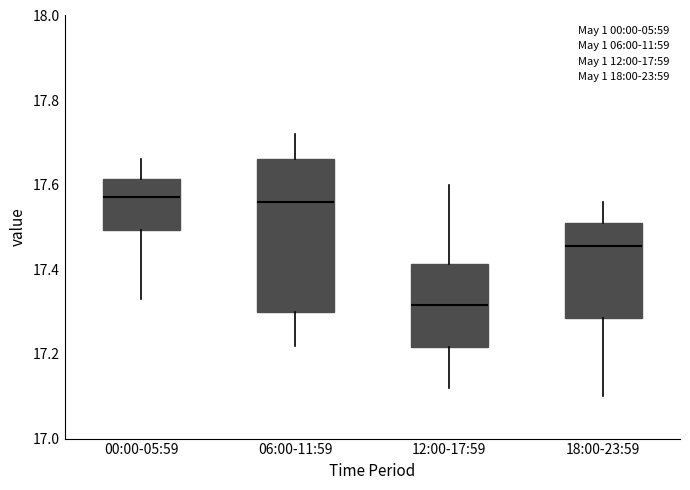

Reading left to right, transcribe this box plot: for each box, give where its median line is, the range the box spans, and where its two whiskers end, as read against the y-axis. The values are not printed on the chart, so give them approximately, as read against the axis.

00:00-05:59: median 17.58, box 17.50 to 17.62, whiskers 17.34 to 17.66
06:00-11:59: median 17.56, box 17.30 to 17.66, whiskers 17.22 to 17.72
12:00-17:59: median 17.32, box 17.22 to 17.42, whiskers 17.12 to 17.60
18:00-23:59: median 17.46, box 17.28 to 17.52, whiskers 17.10 to 17.56